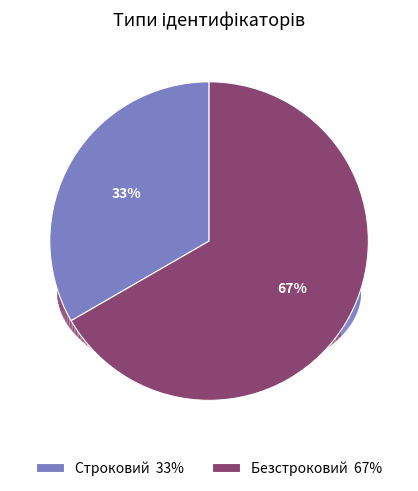

Between Строковий and Безстроковий, which is larger?

Безстроковий